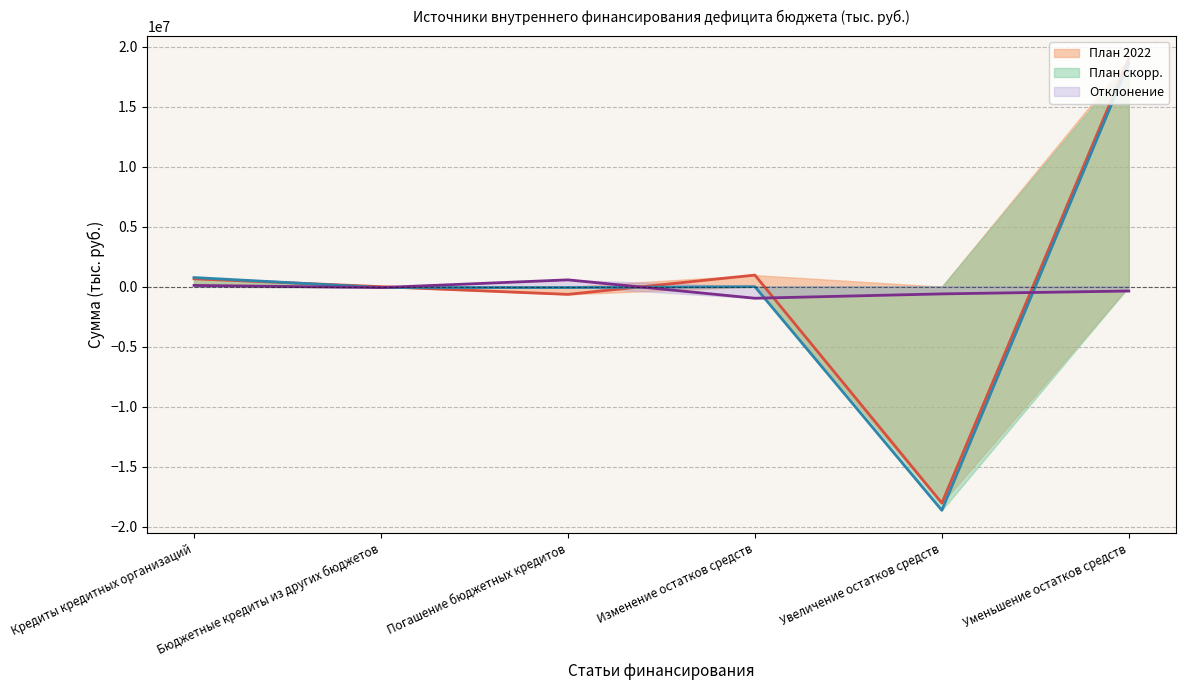

How many intersections are there between Отклонение and План скорр.?

3